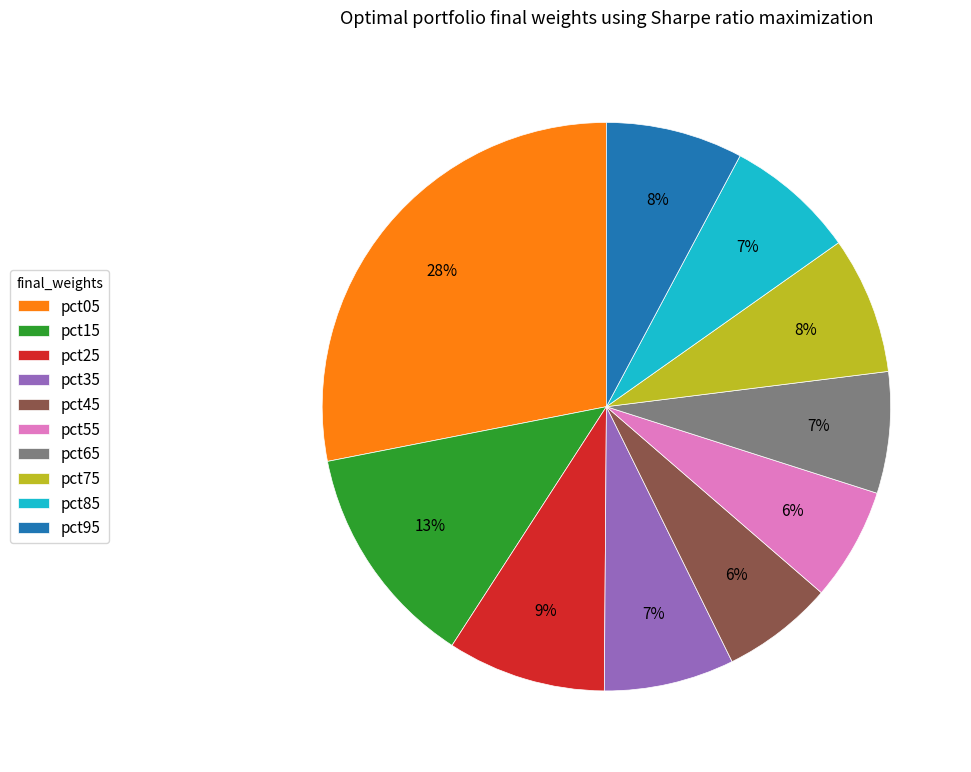

To the nearest percent, what is the difference between the pct25 and pct55 slice percentages?

3%